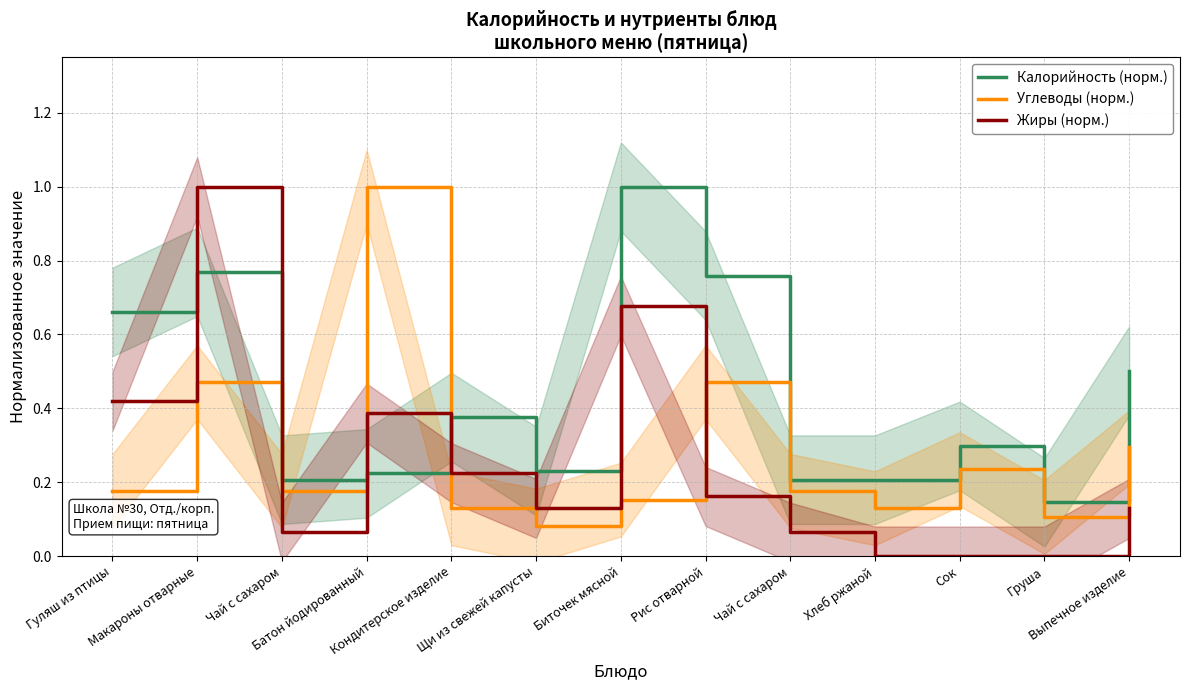

Rank the series at Щи из свежей капусты from highest to lowest value.

Калорийность (норм.), Жиры (норм.), Углеводы (норм.)